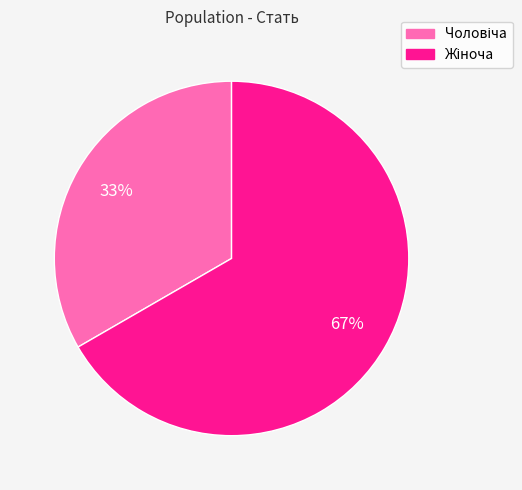

To the nearest percent, what is the average slice percentage?

50%